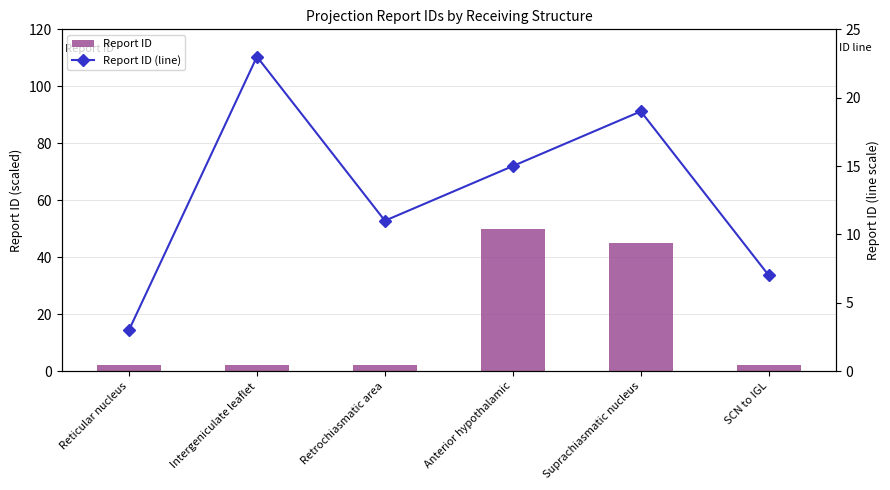

At which label does Report ID (line) first exceed 15?

Intergeniculate leaflet